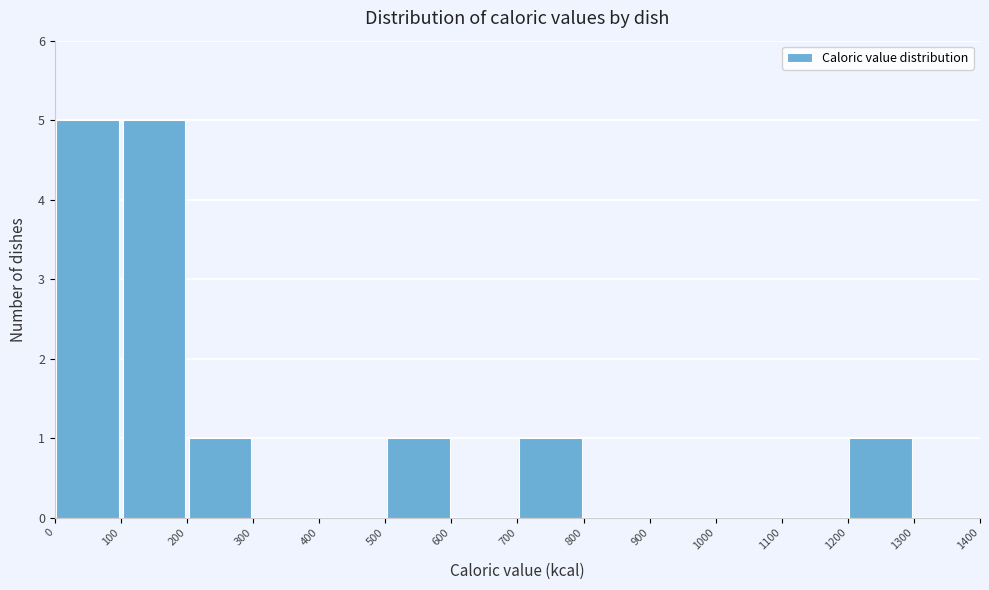

What is the height of the bar covering 1200 to 1300 on the x-axis? The values are not printed on the chart, so give them approximately, as read against the axis.

1